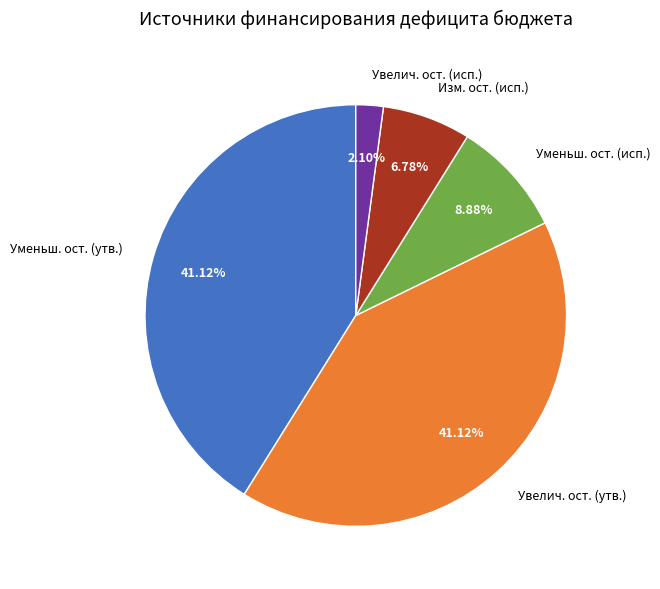

Is there a majority slice in this chart?

No